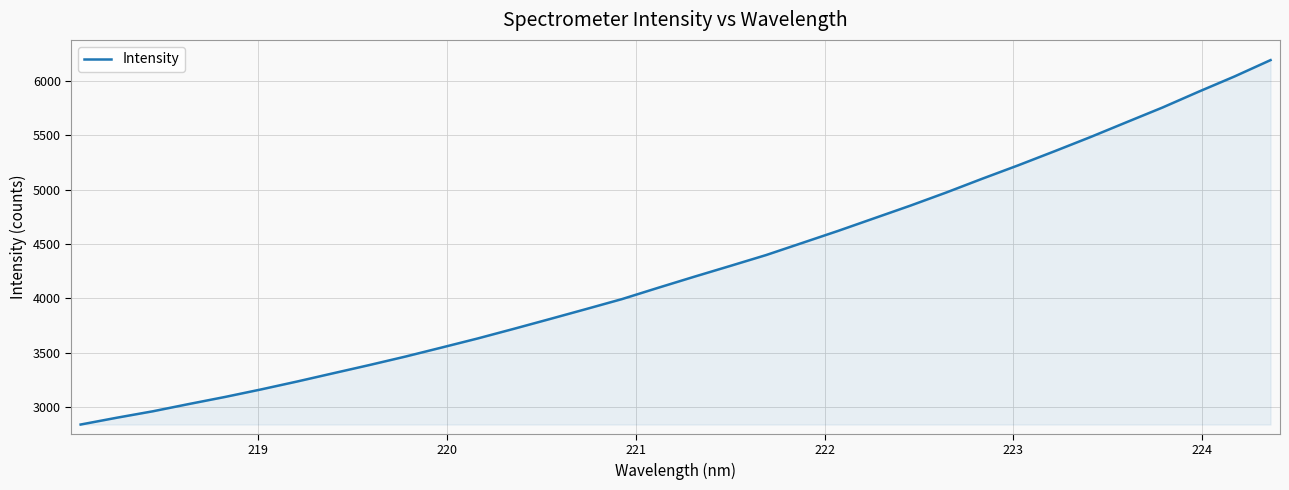

What is the maximum value shown in the chart?

6189.4